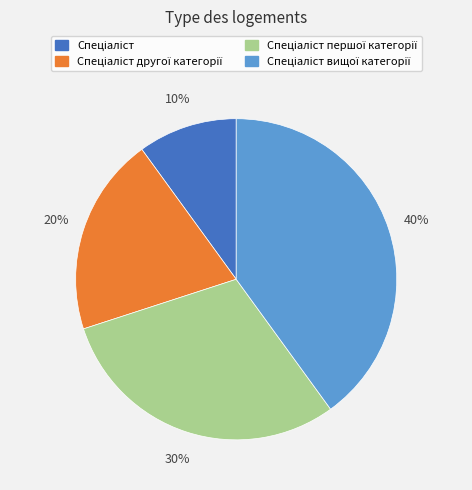

To the nearest percent, what is the average slice percentage?

25%